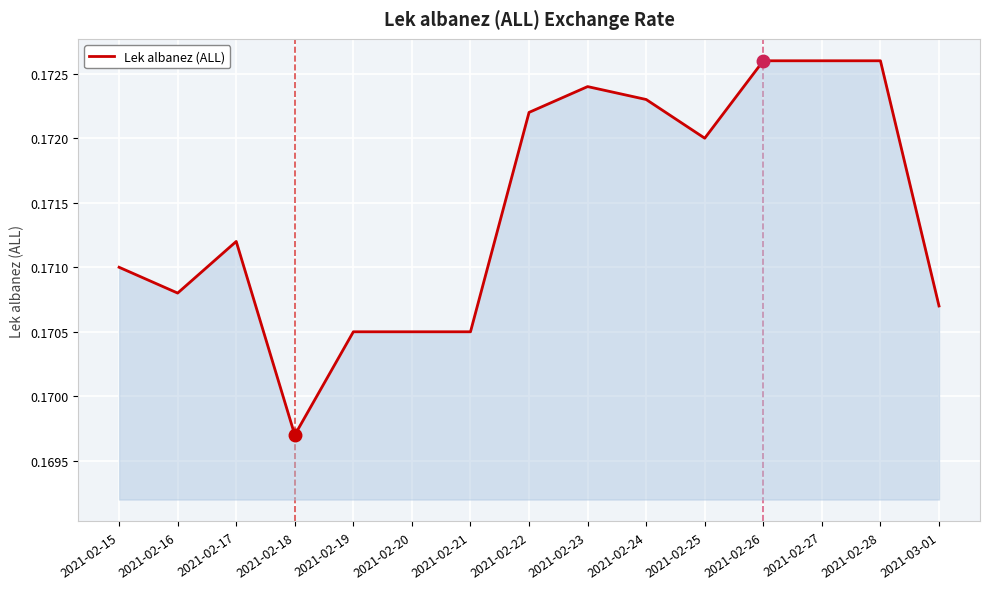

What position from the left is 2021-02-19?

5